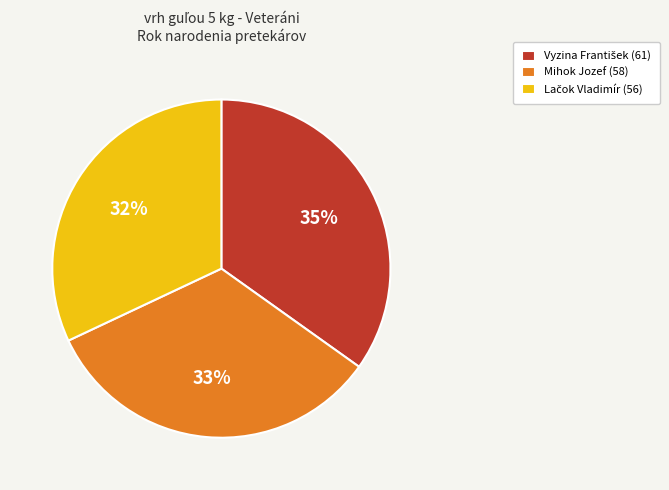

Is it true that Mihok Jozef (58) is 21% of the pie?

False